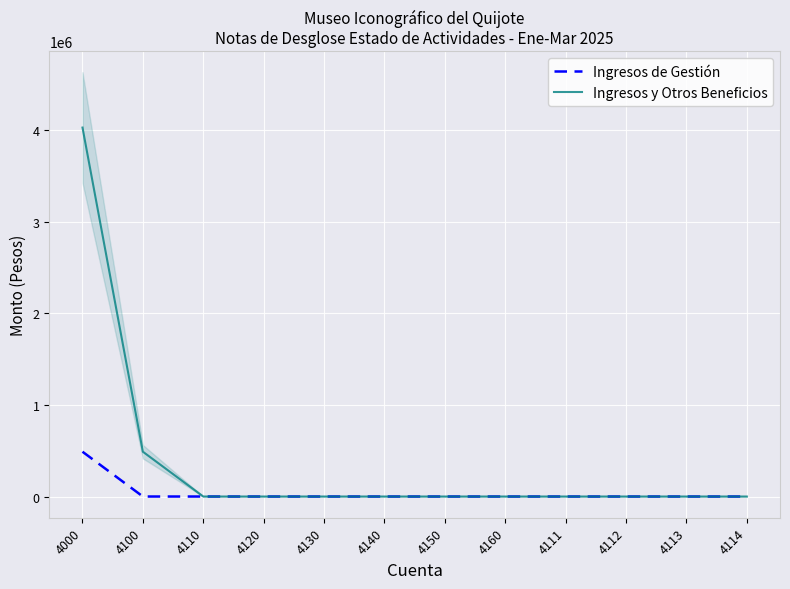

The Ingresos de Gestión series shows 0.0 at 4110. True or false?

True